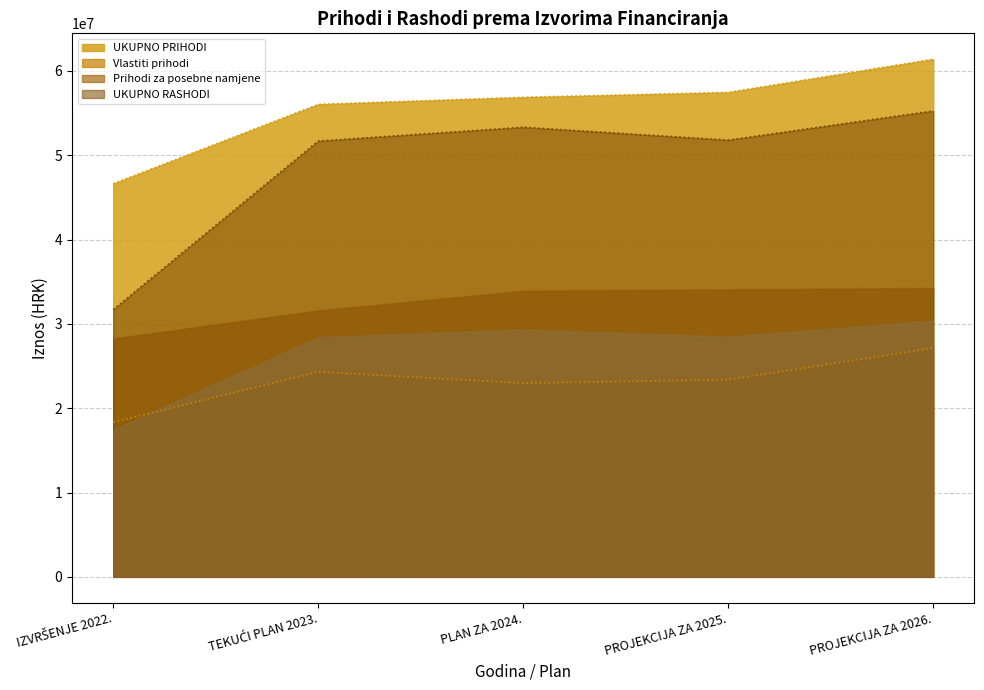

Between TEKUĆI PLAN 2023. and PLAN ZA 2024., which is larger?

PLAN ZA 2024.